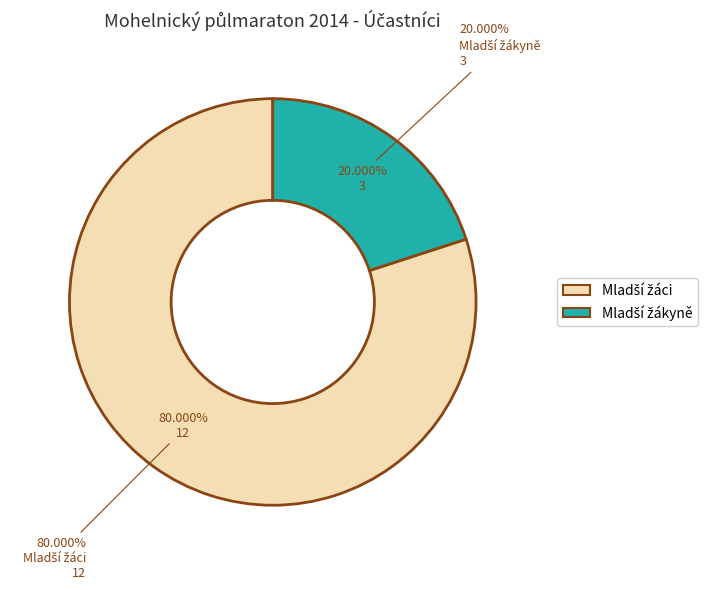

Approximately how many times larger is the value at Mladší žáci compared to Mladší žákyně?

4.0